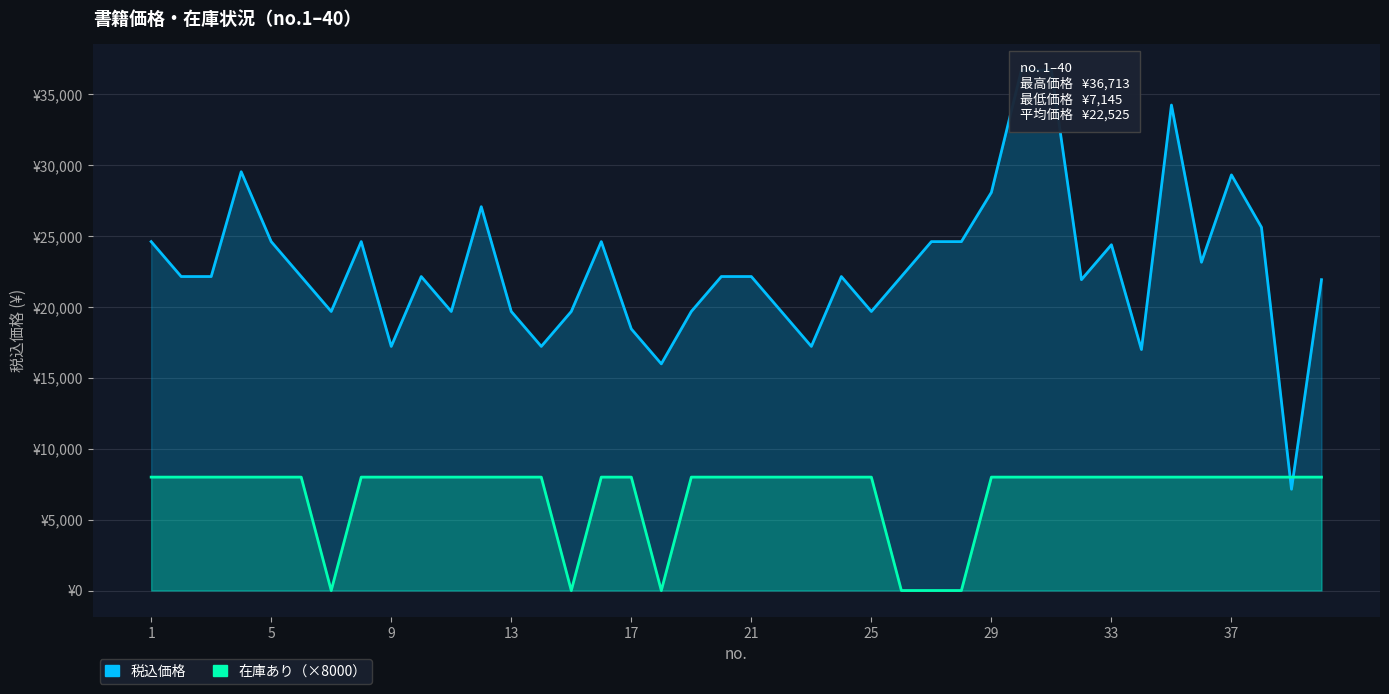

Rank the series by their maximum value, from lowest to highest.

在庫あり（×8000）, 税込価格